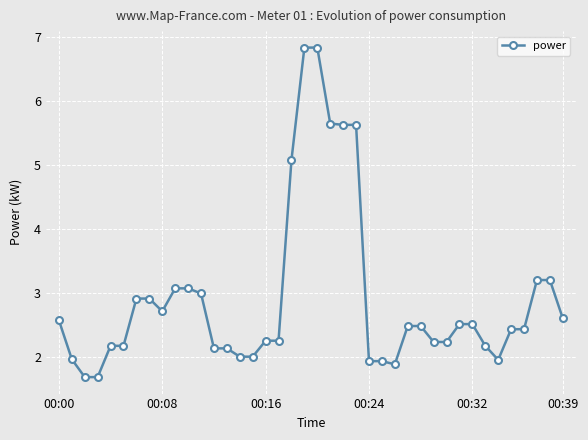

What is the minimum value shown in the chart?

1.7